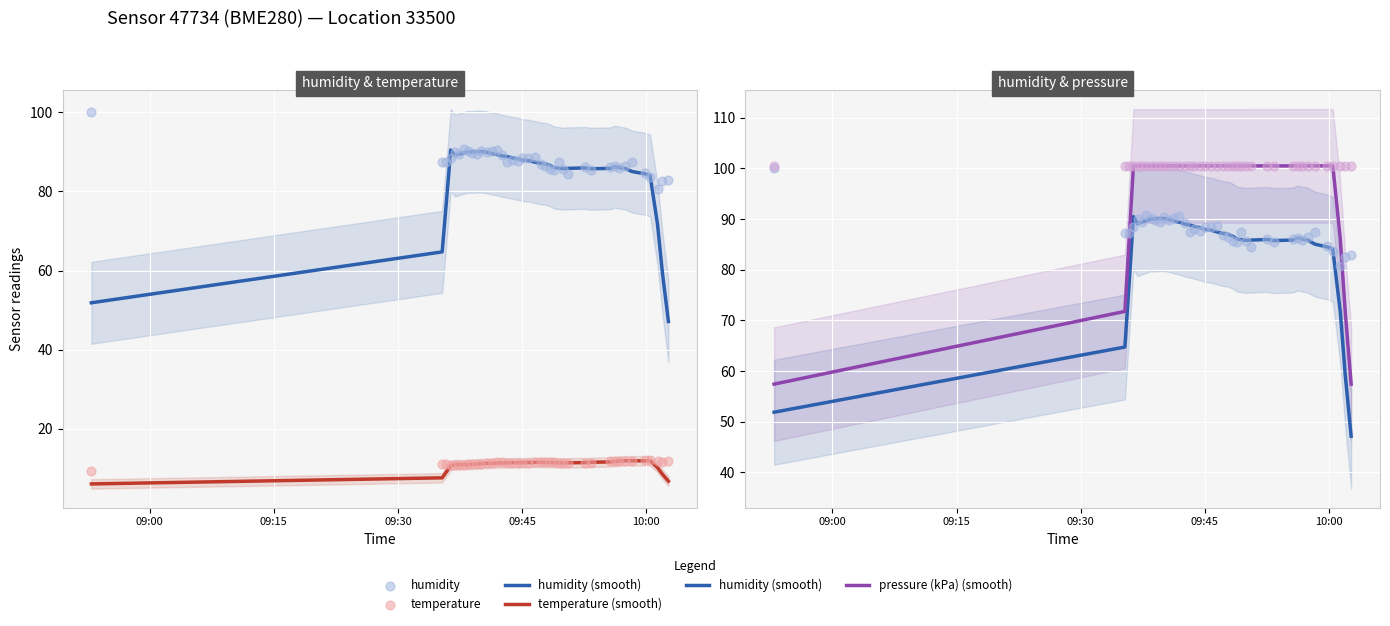

Which series has the largest total across all categories?

pressure (kPa)